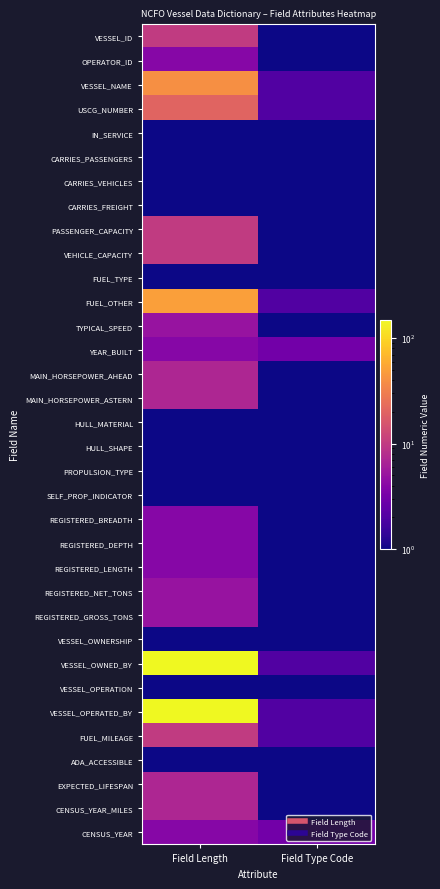

What is the smallest value displayed?

1